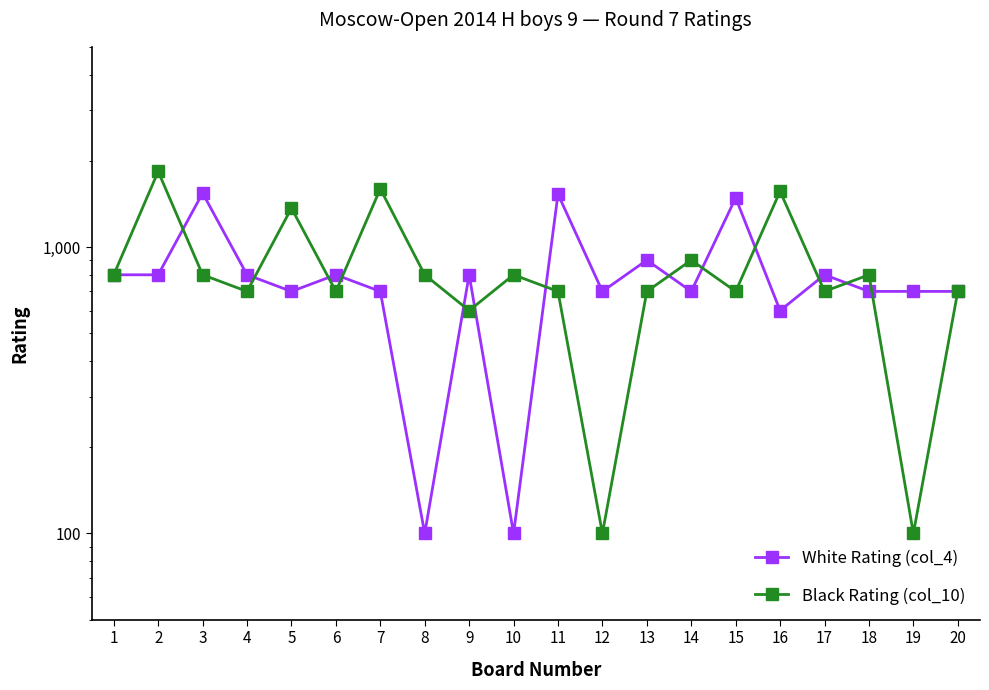

What is the minimum value for Black Rating (col_10)?

100